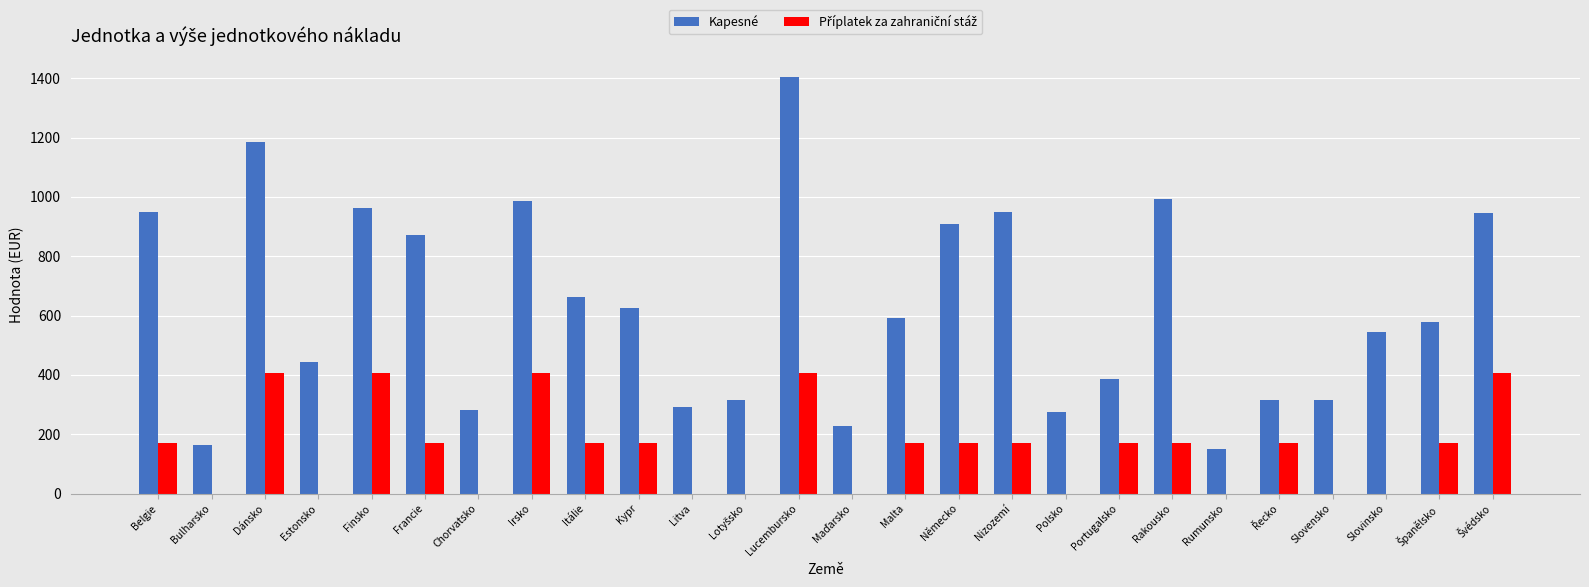

Read the Kapesné value at Irsko.

986.1